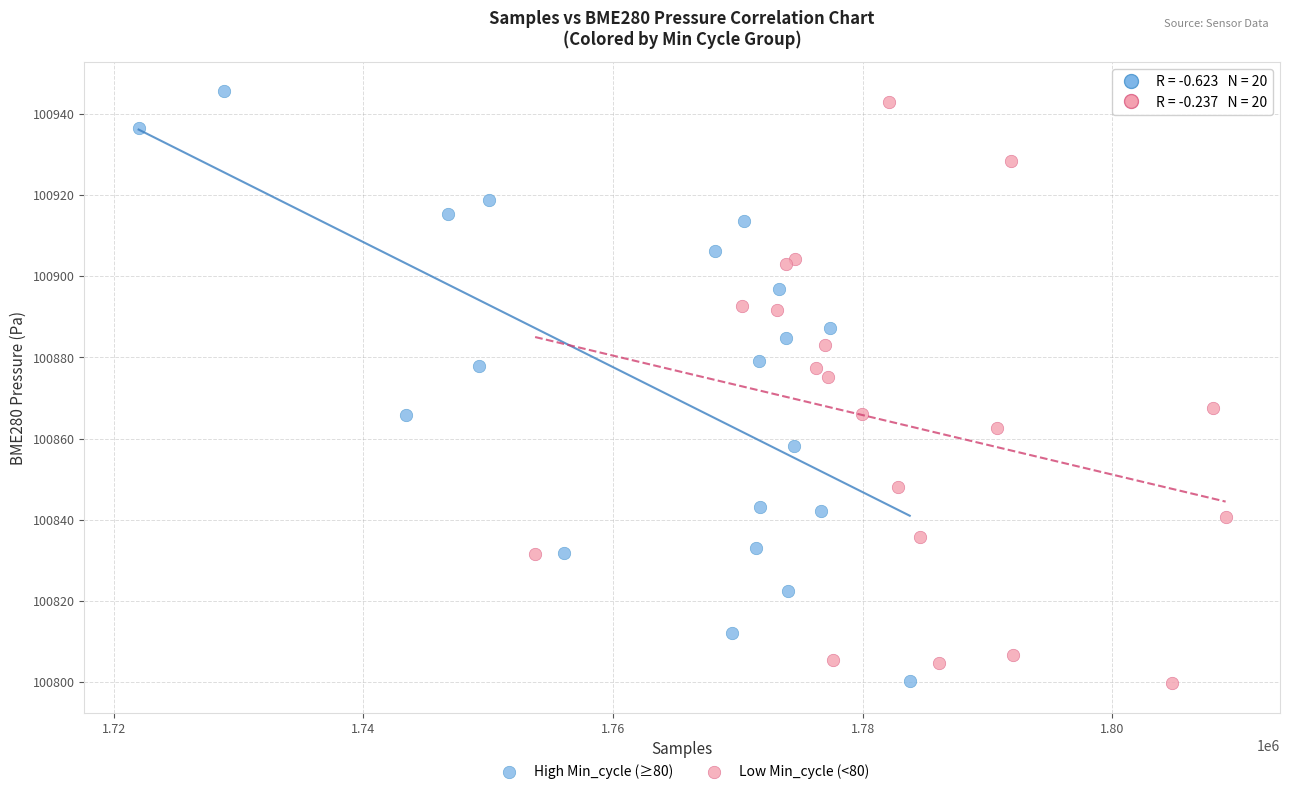

Which series reaches the maximum Y coordinate?

High Min_cycle (≥80)